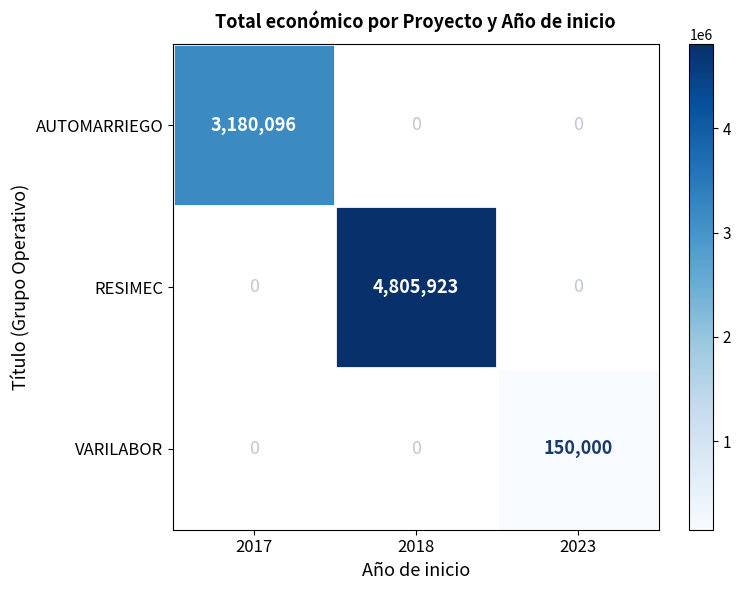

How many series are shown in this chart?

3